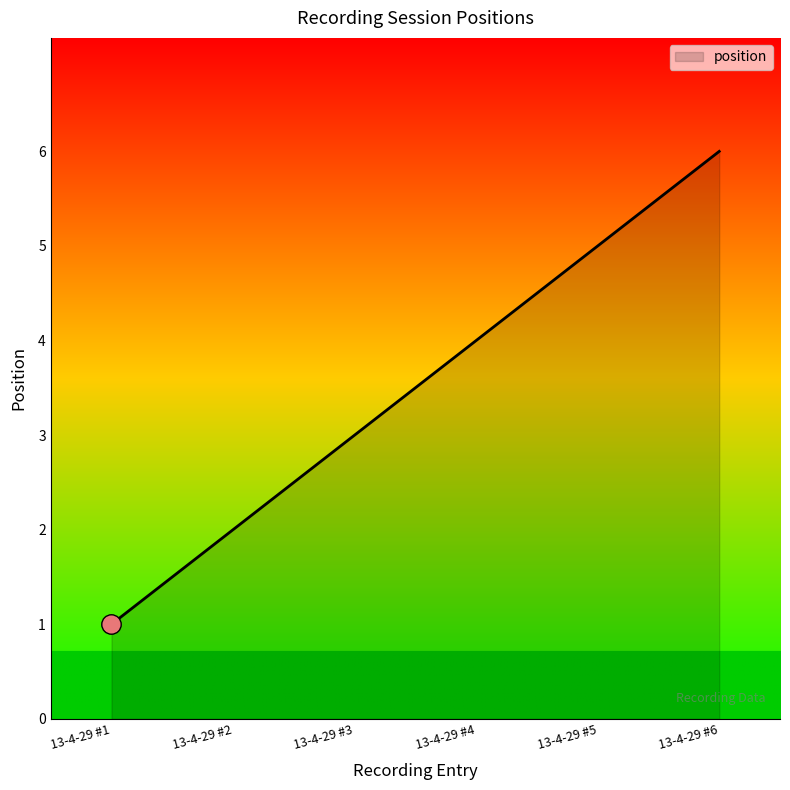

At which label is the value closest to 3?

13-4-29 #3